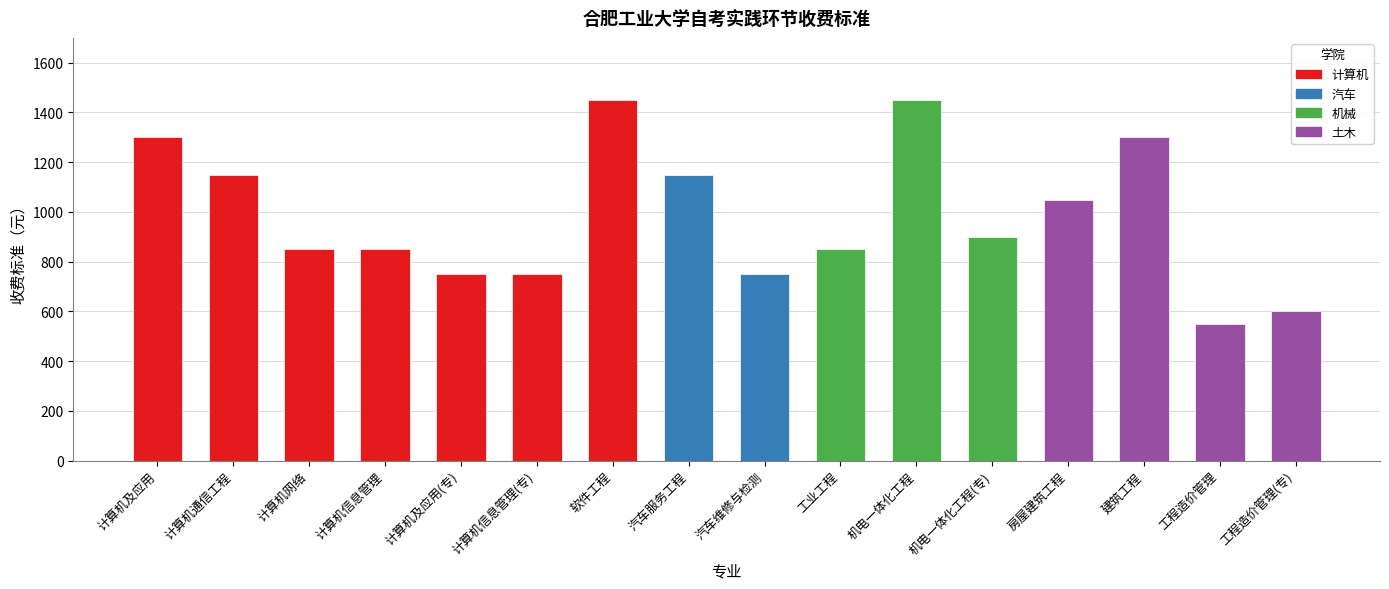

Read the value at 机电一体化工程, to the nearest 10.

1450